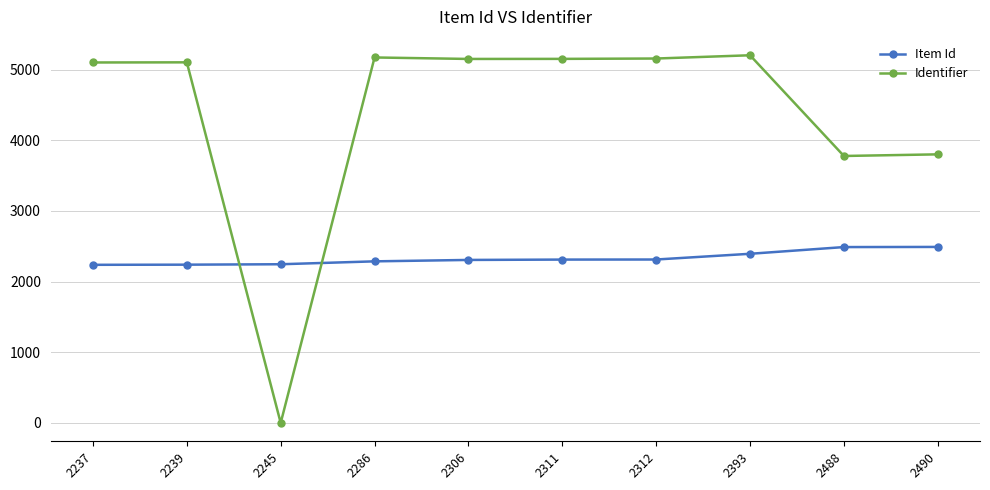

List the series in order of their overall mean, lowest first.

Item Id, Identifier